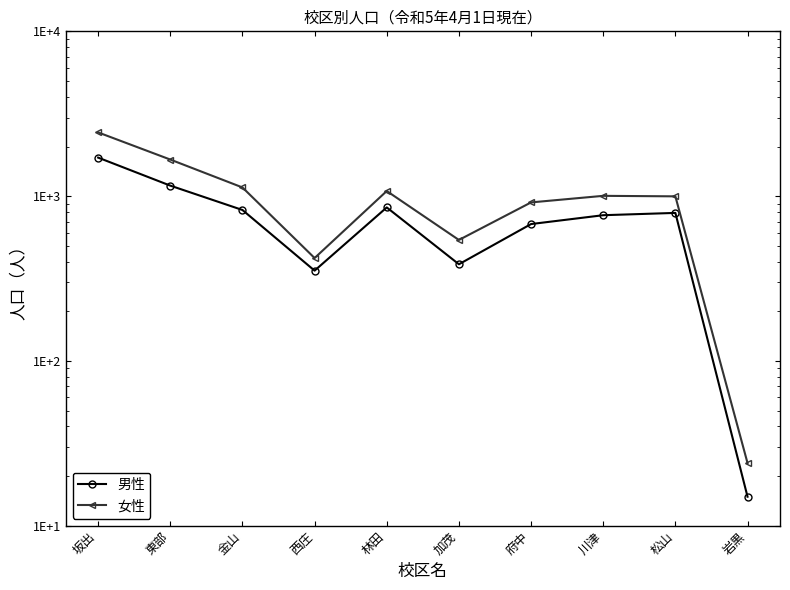

Rank the categories by 男性 value from highest to lowest.

坂出, 東部, 林田, 金山, 松山, 川津, 府中, 加茂, 西庄, 岩黒